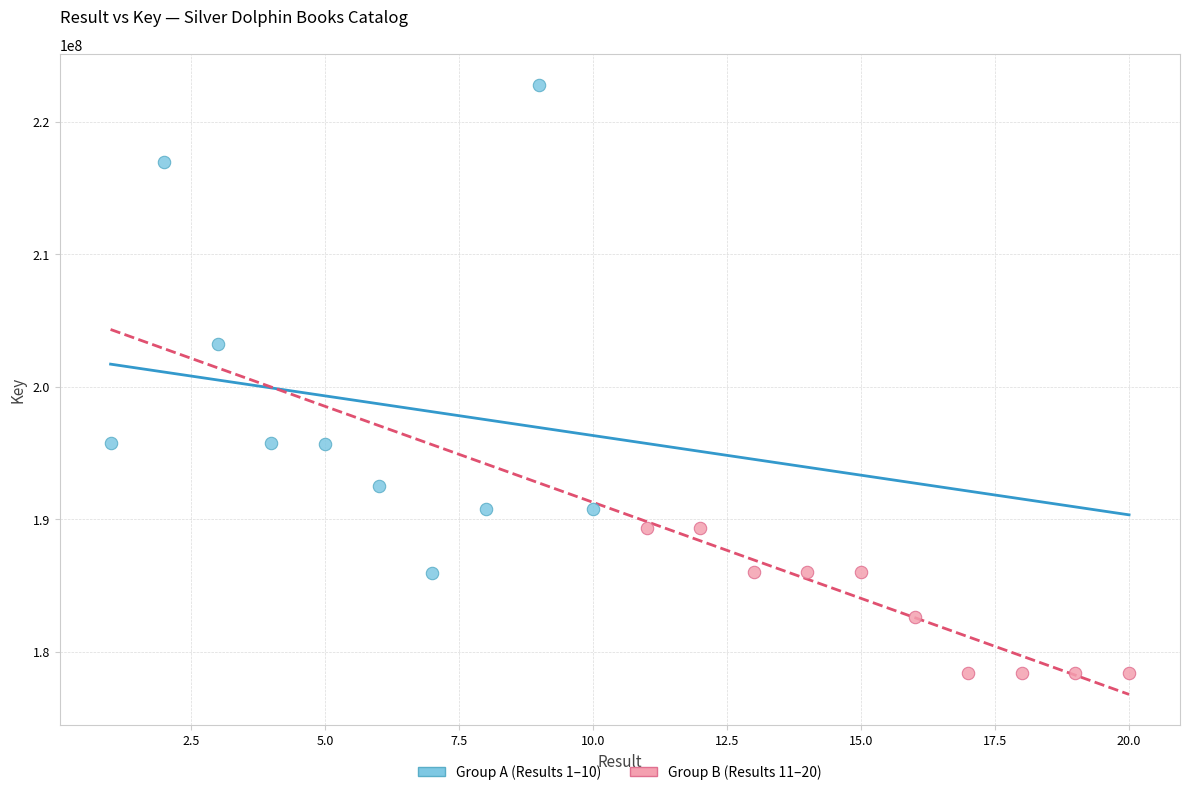

Which series has the largest Y range (max minus min)?

Group A (Results 1–10)